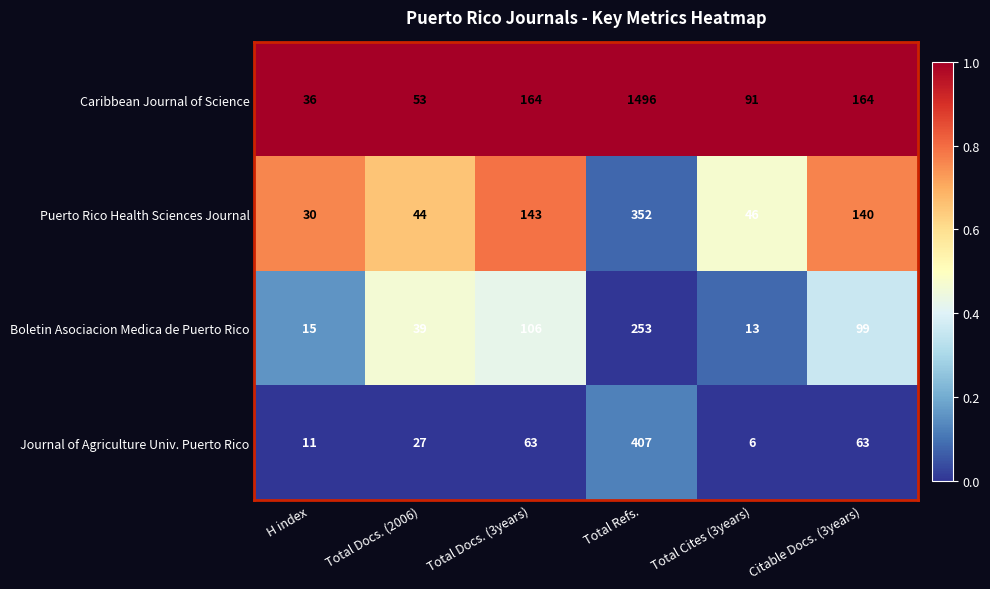

True or false: Boletin Asociacion Medica de Puerto Rico has a value of 13 at Total Cites (3years).

True